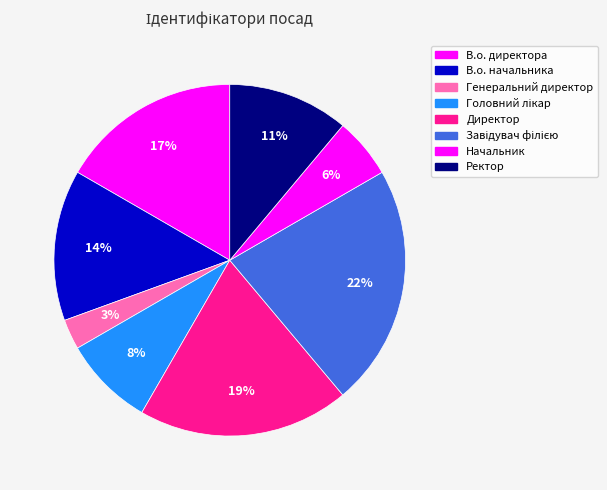

To the nearest percent, what portion does В.о. директора represent?

17%